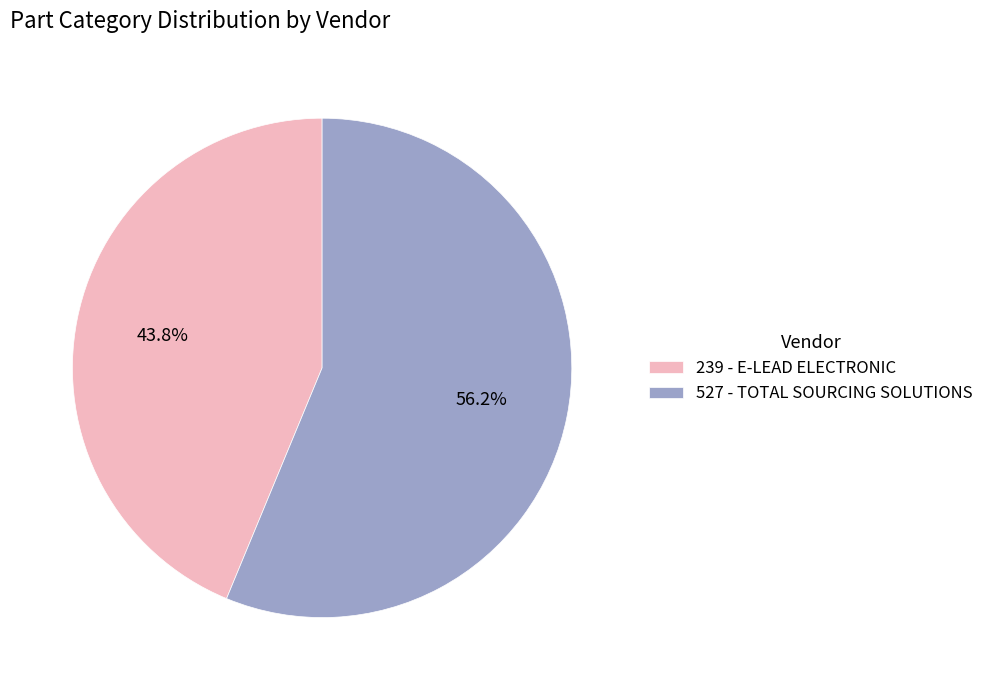

Which category accounts for the majority?

527 - TOTAL SOURCING SOLUTIONS